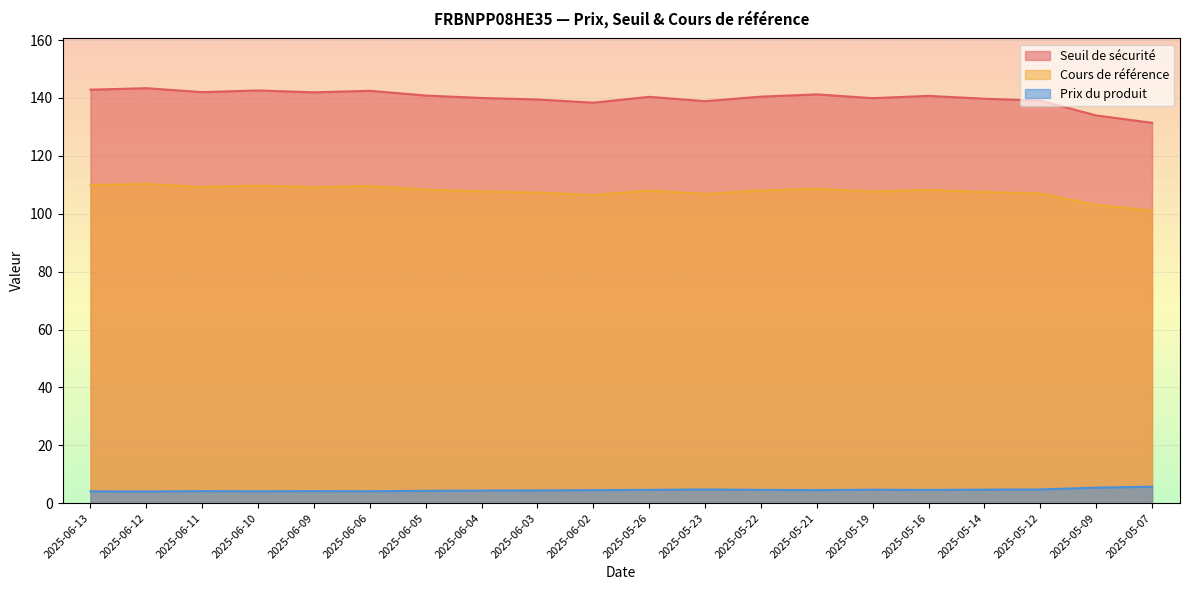

List the labels in order of Seuil de sécurité value, smallest first.

2025-05-07, 2025-05-09, 2025-06-02, 2025-05-23, 2025-05-12, 2025-06-03, 2025-05-14, 2025-05-19, 2025-06-04, 2025-05-26, 2025-05-22, 2025-05-16, 2025-06-05, 2025-05-21, 2025-06-09, 2025-06-11, 2025-06-06, 2025-06-10, 2025-06-13, 2025-06-12